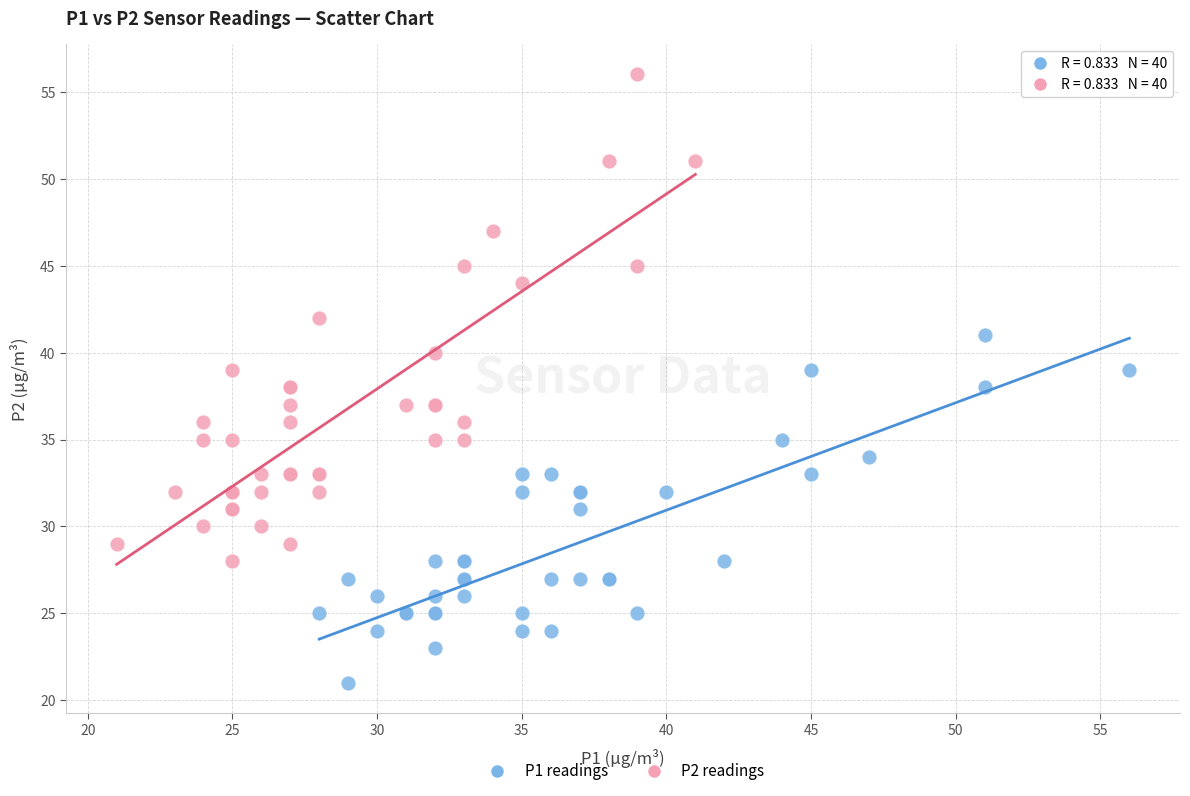

Which series has the largest Y range (max minus min)?

P2 readings